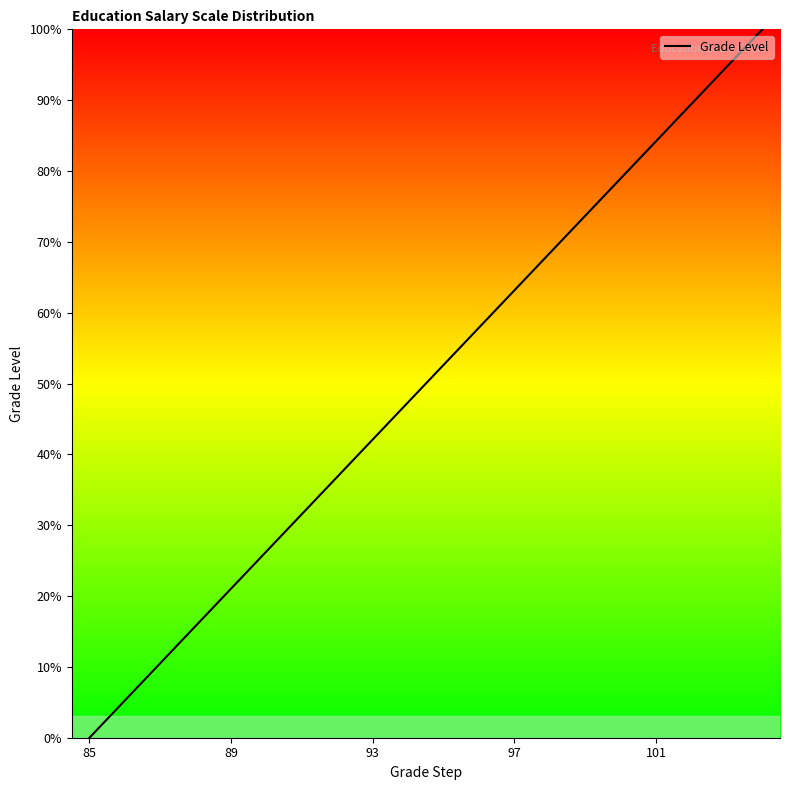

How many lines are shown in the chart?

1